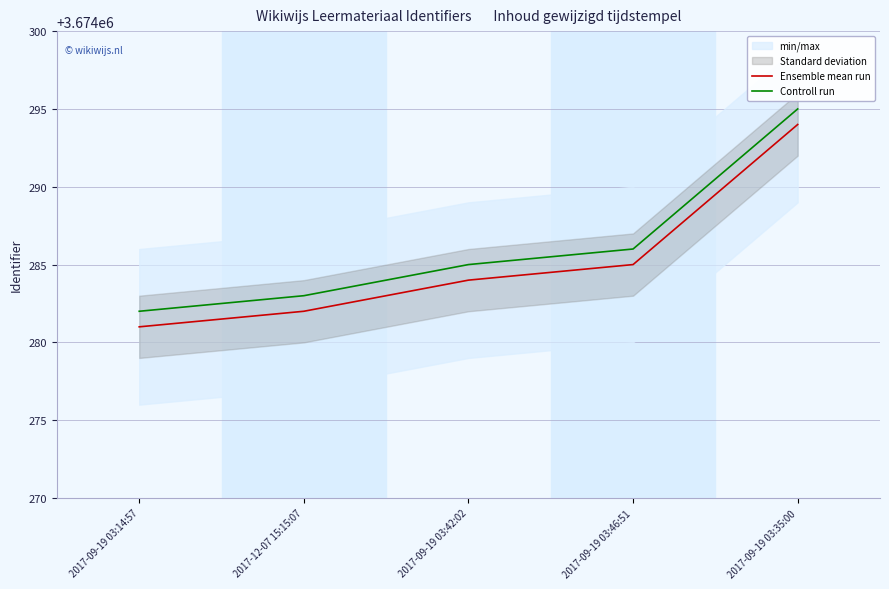

List the labels in order of Ensemble mean run value, smallest first.

2017-09-19 03:14:57, 2017-12-07 15:15:07, 2017-09-19 03:42:02, 2017-09-19 03:46:51, 2017-09-19 03:35:00